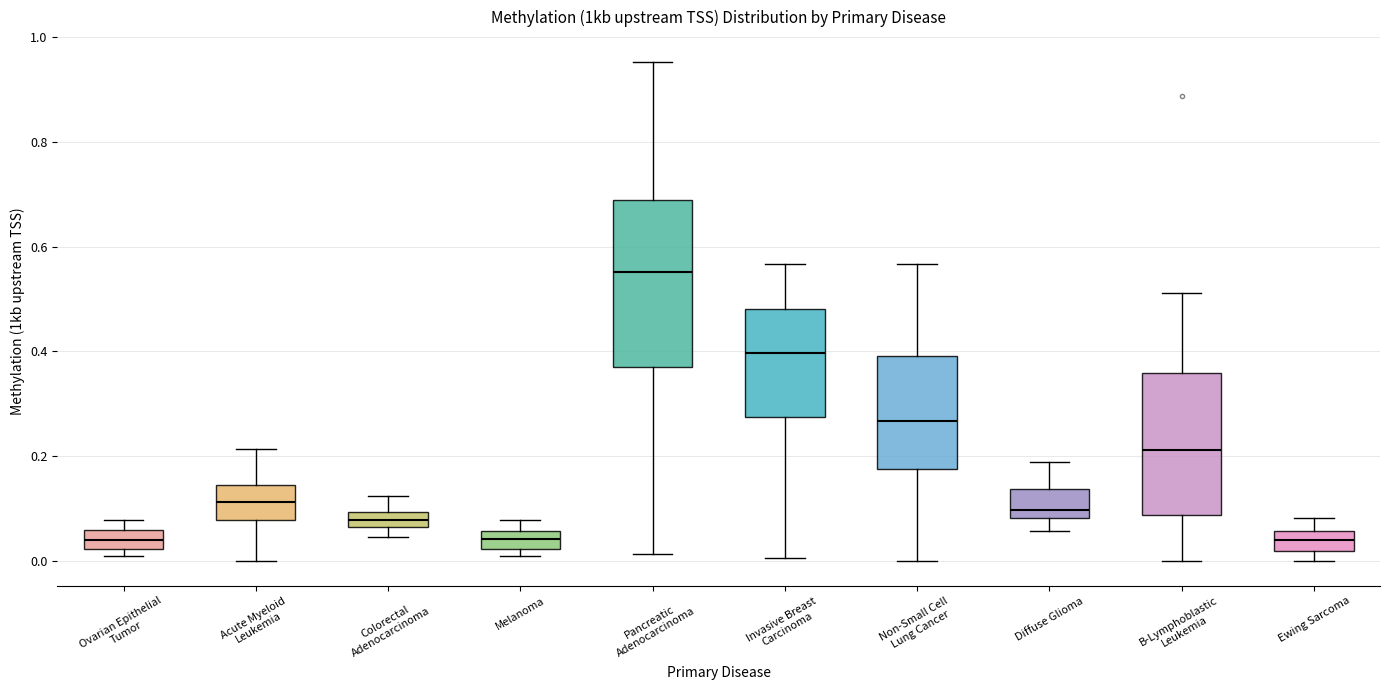

Comparing the boxes themselves (not the whiskers), which one is the tallest?

Pancreatic Adenocarcinoma